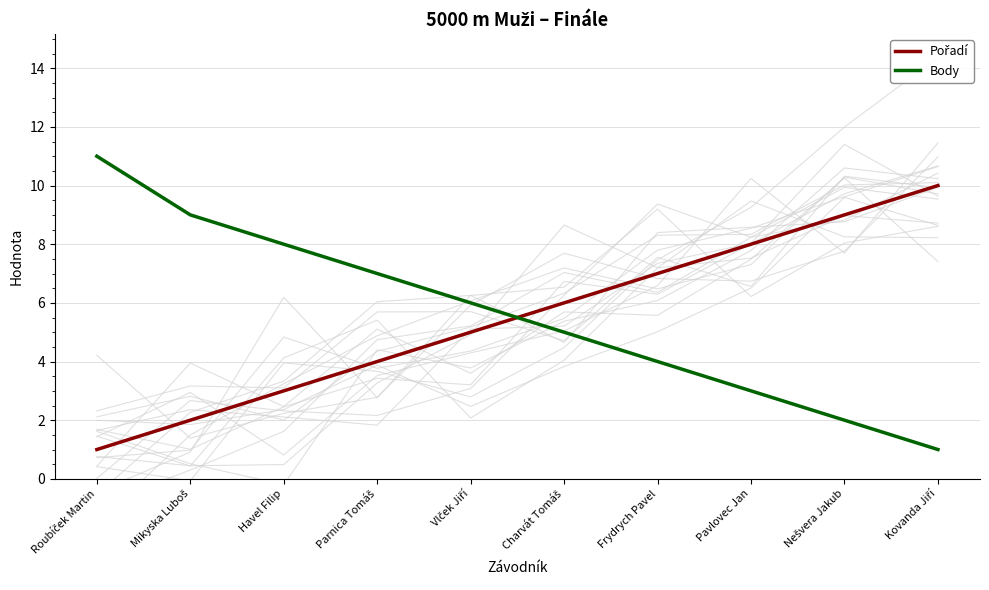

Which series changed the most between Mikyska Luboš and Parnica Tomáš?

Pořadí